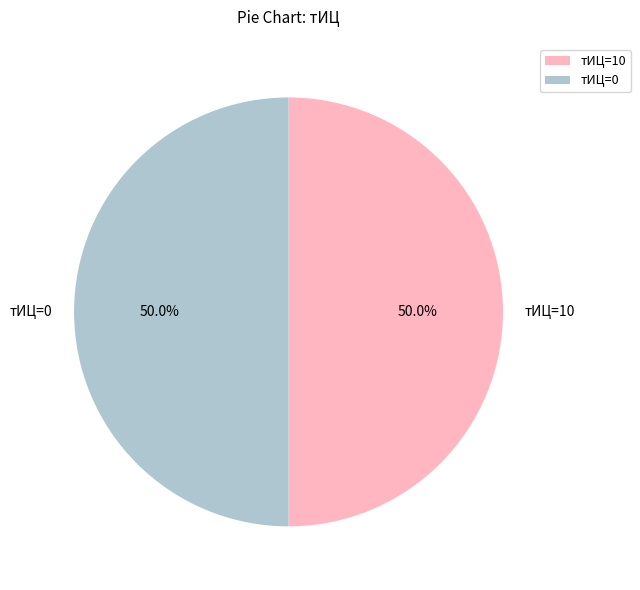

Approximately how many times larger is the value at тИЦ=10 compared to тИЦ=0?

1.0